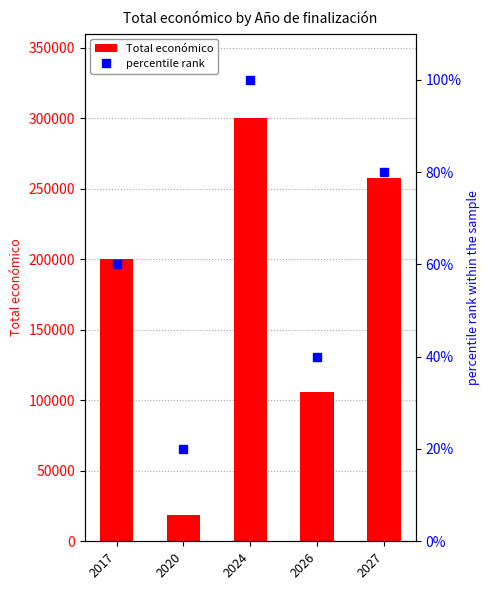

Reading right to left, extract all data points from this chart.

Total económico: 2027=257555	2026=105516	2024=299913	2020=18970	2017=199997
percentile rank: 2027=80	2026=40	2024=100	2020=20	2017=60